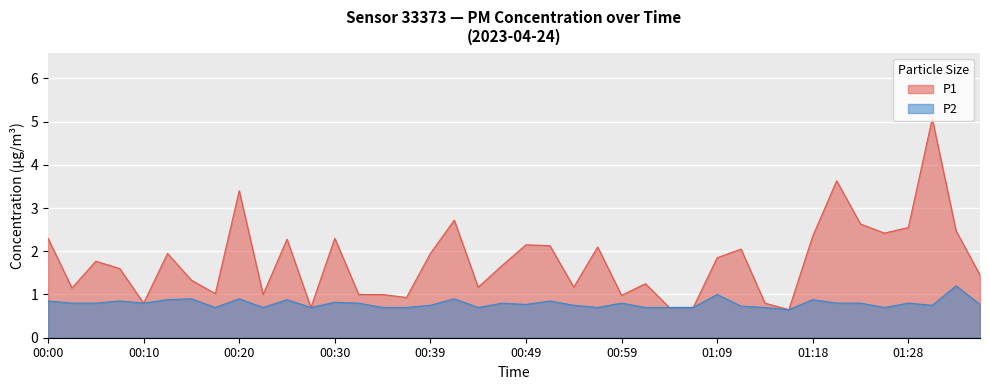

Rank the series at 01:11 from lowest to highest value.

P2, P1